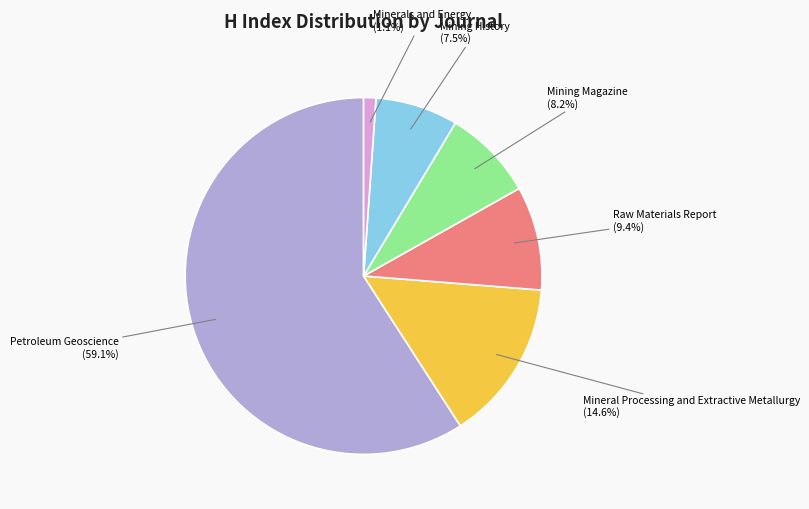

Does any single category account for the majority?

Yes